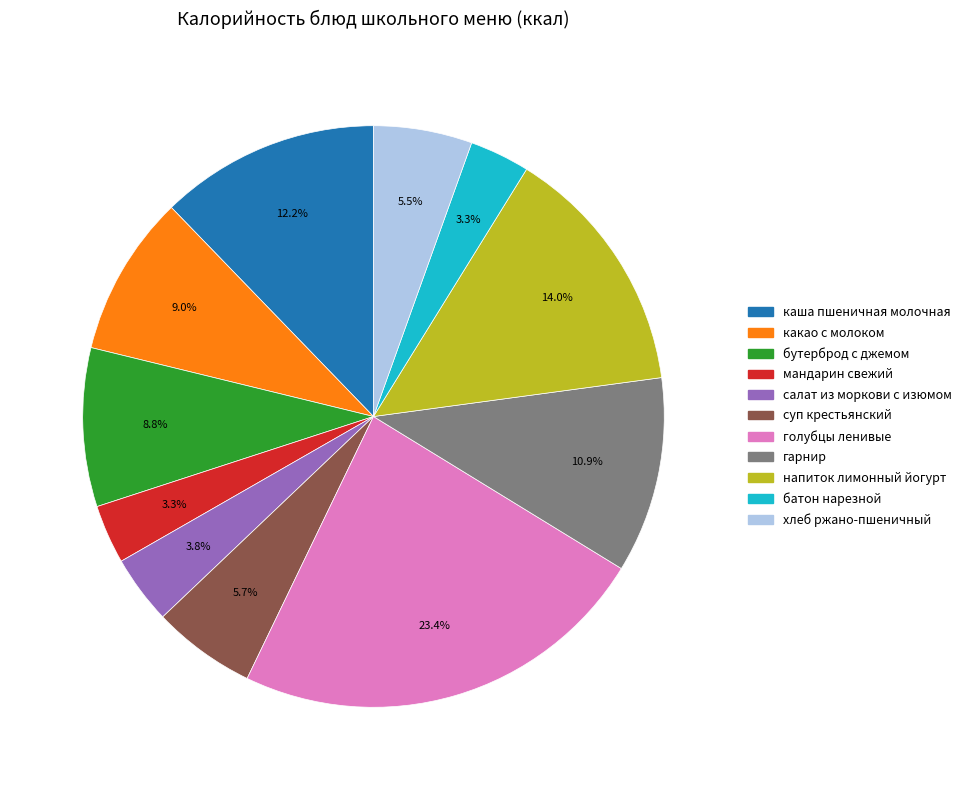

Which slice is the largest?

голубцы ленивые